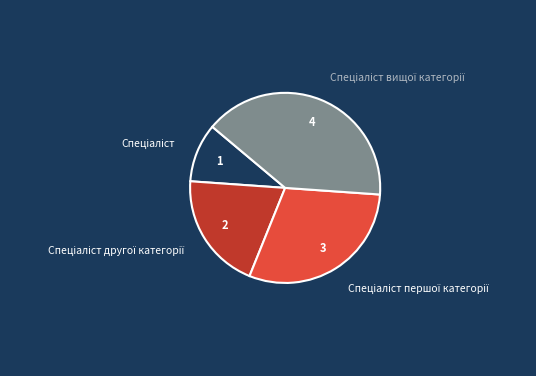

How many segments does this pie chart have?

4